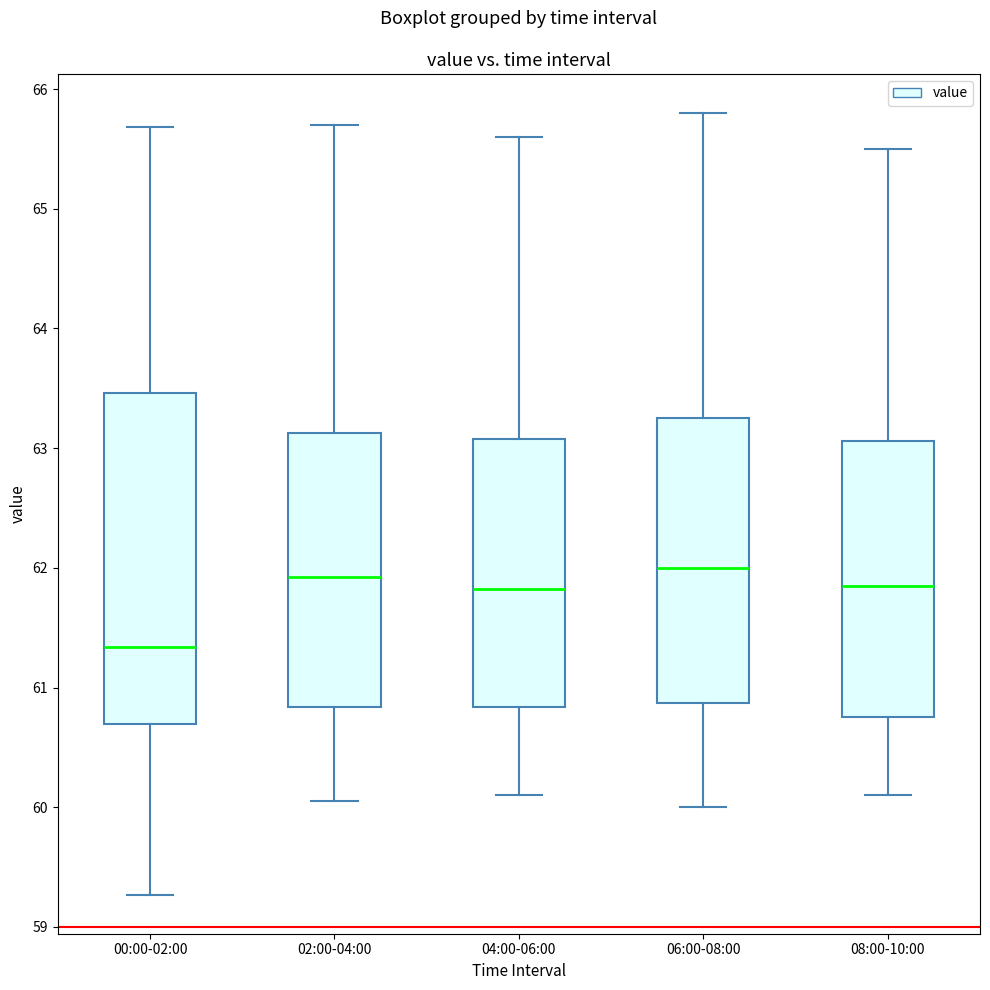

Which box's median line is the lowest?

00:00-02:00